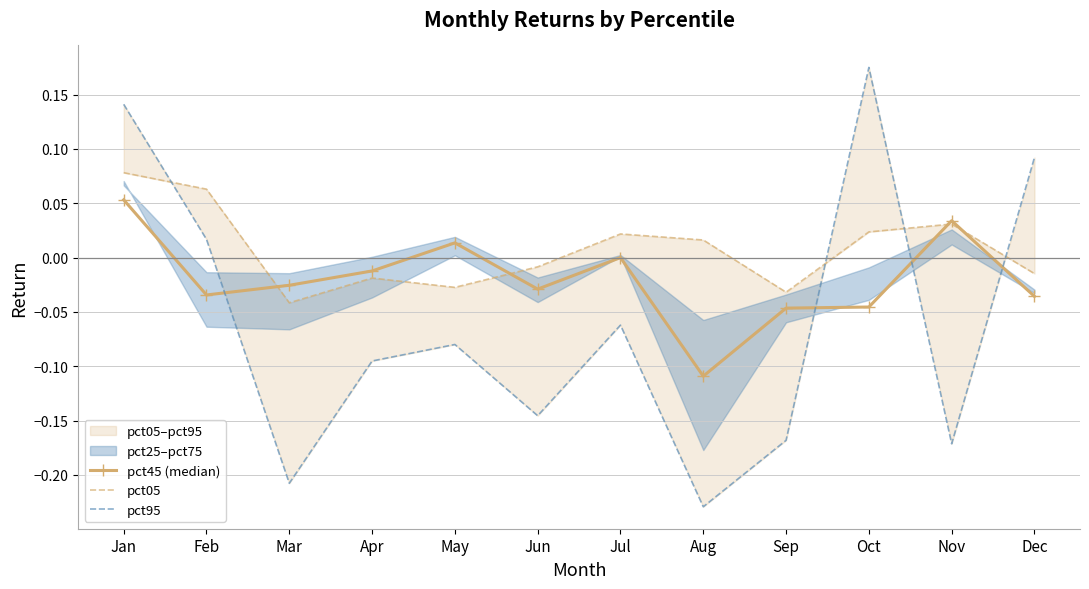

How many negative values does the pct05 series have?

6